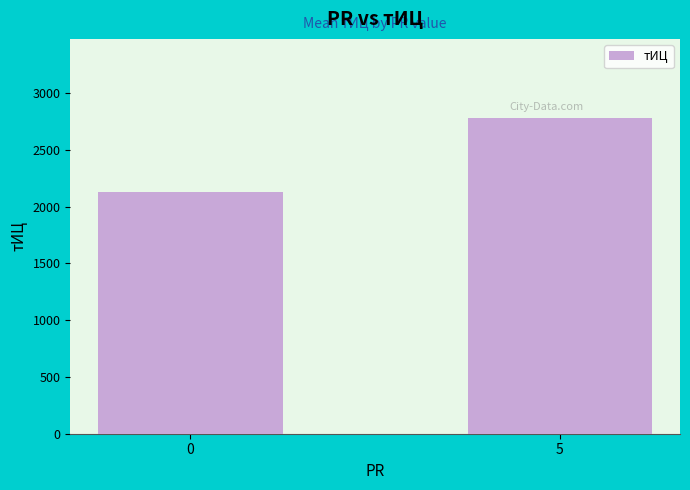

True or false: the data shows 2782.1 at 5.

True